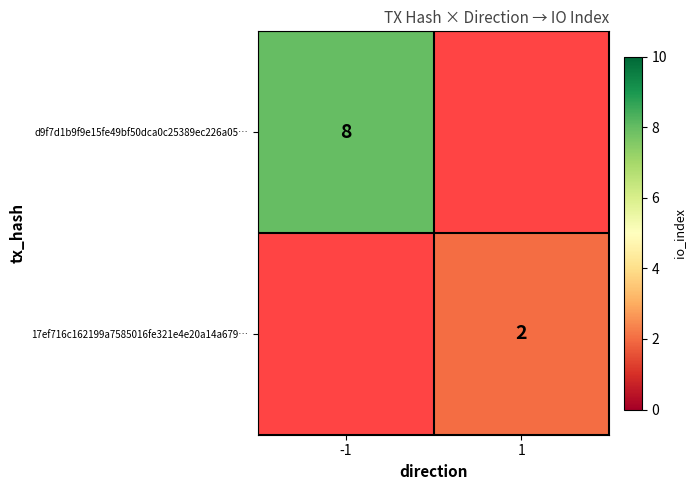

True or false: 17ef716c162199a7585016fe321e4e20a14a679… has a value of 2 at 1.

True